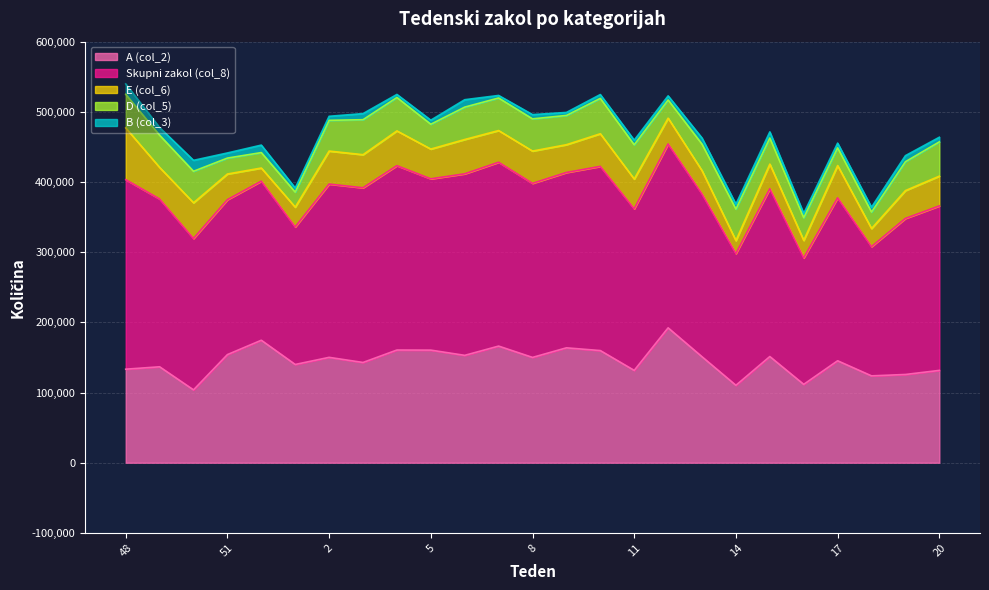

Read the D (col_5) value at 12.

25871